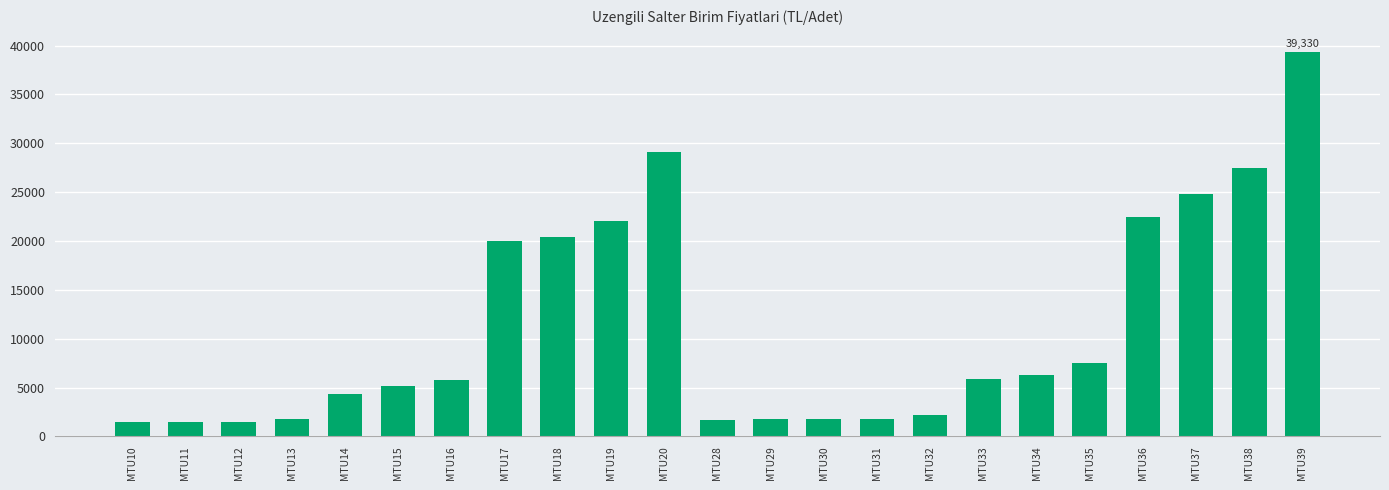

The value at MTU14 is 4335.5. True or false?

True